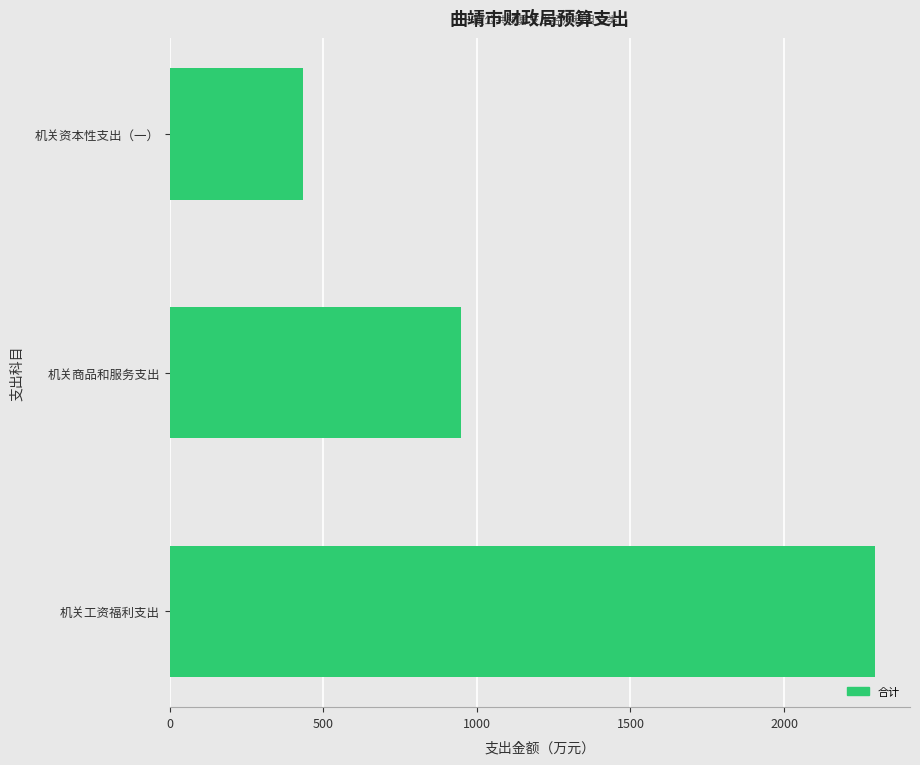

How many values exceed 946?

2